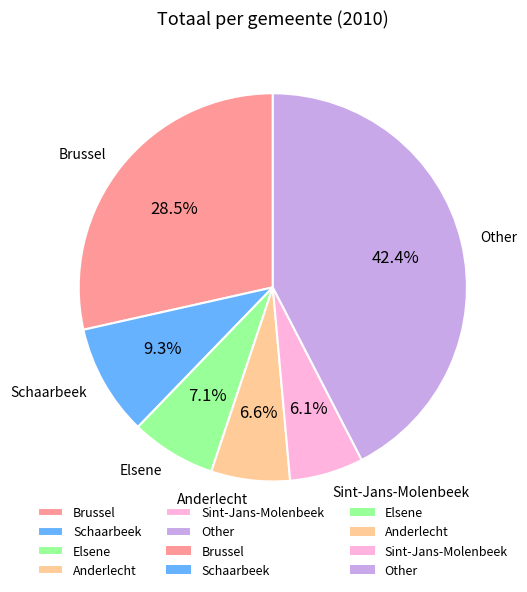

What percentage is NOT represented by Elsene?

92.9%